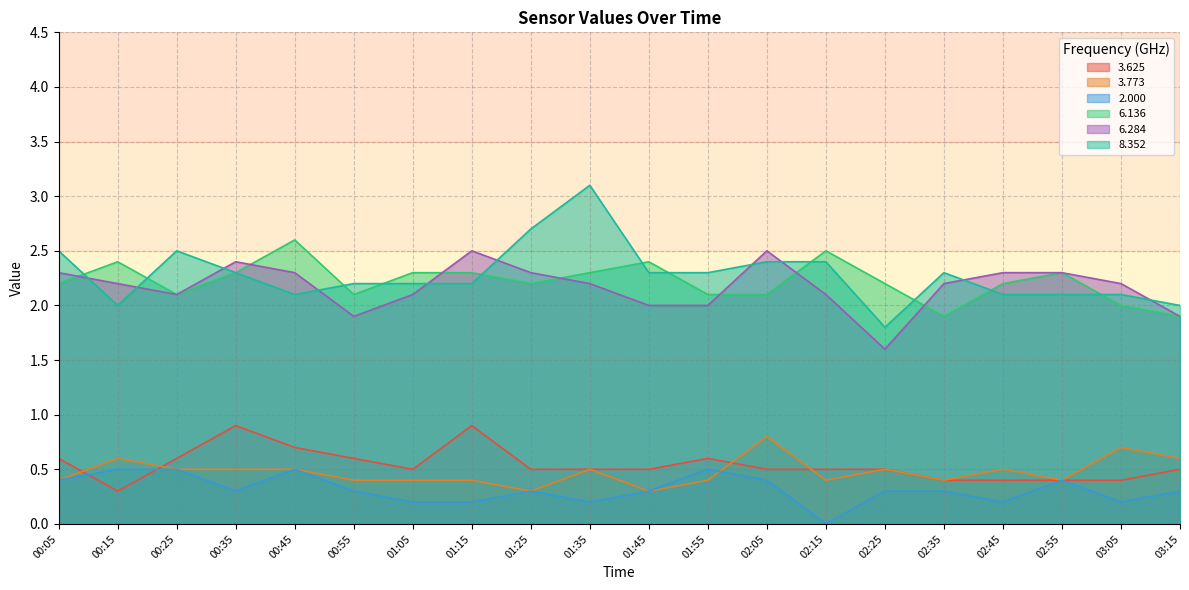

What position from the right is 02:55?

3